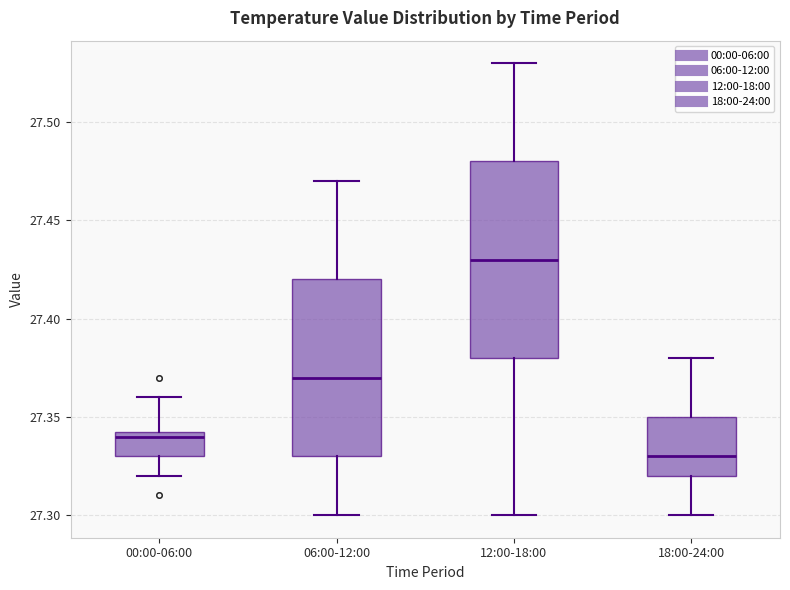

Where does the lower whisker of the box for 18:00-24:00 end on the y-axis? The values are not printed on the chart, so give them approximately, as read against the axis.

27.300